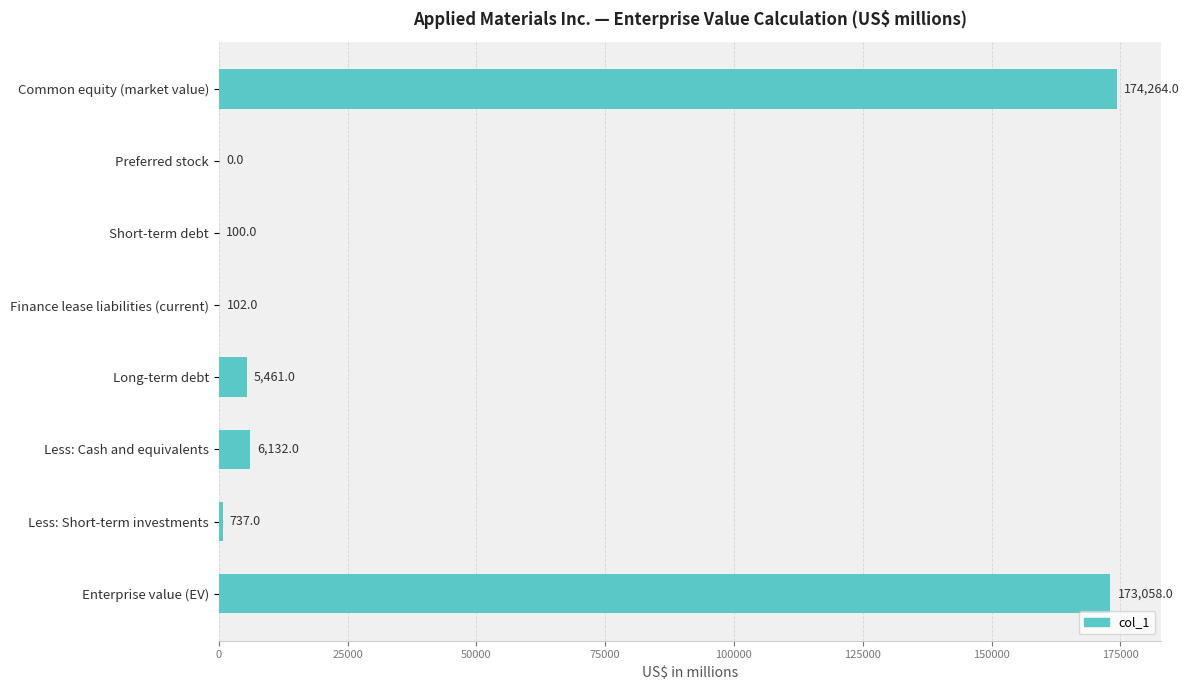

Reading top to bottom, transcribe all the data shown in this chart.

Common equity (market value)=174264	Preferred stock=0	Short-term debt=100	Finance lease liabilities (current)=102	Long-term debt=5461	Less: Cash and equivalents=6132	Less: Short-term investments=737	Enterprise value (EV)=173058